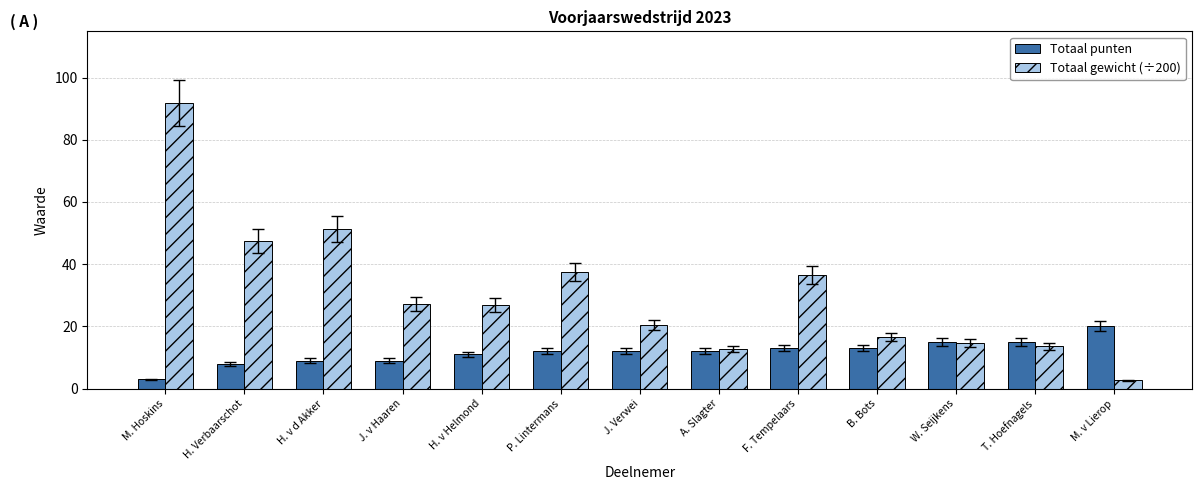

What is the approximate value of Totaal gewicht (÷200) at T. Hoefnagels?

13.7